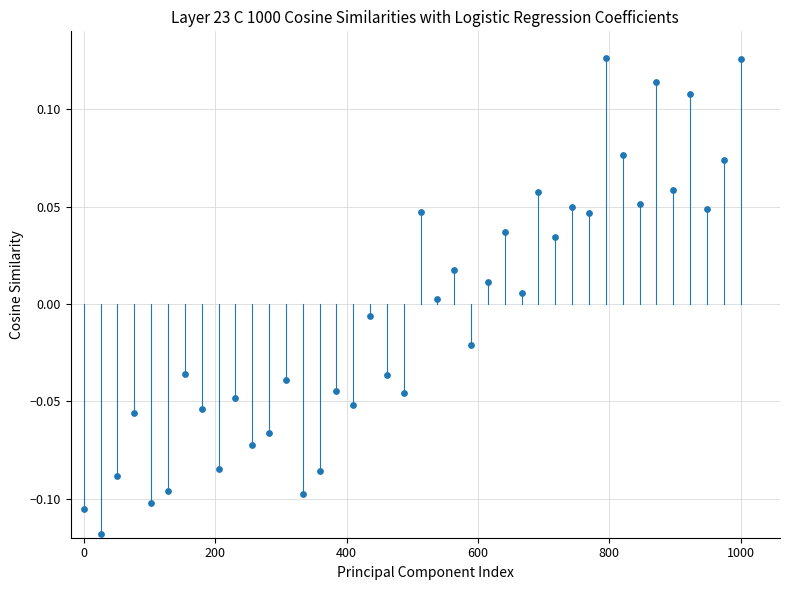

What is the range of X values (max minus min)?

1000.0